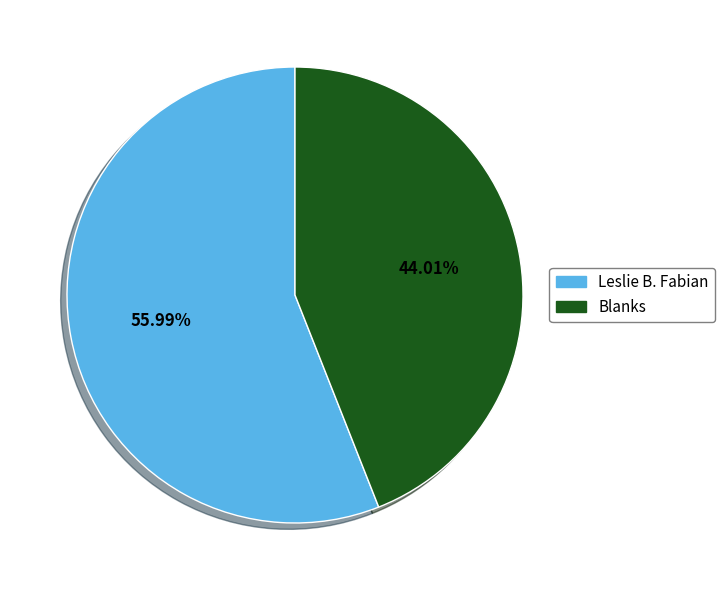

How many segments does this pie chart have?

2